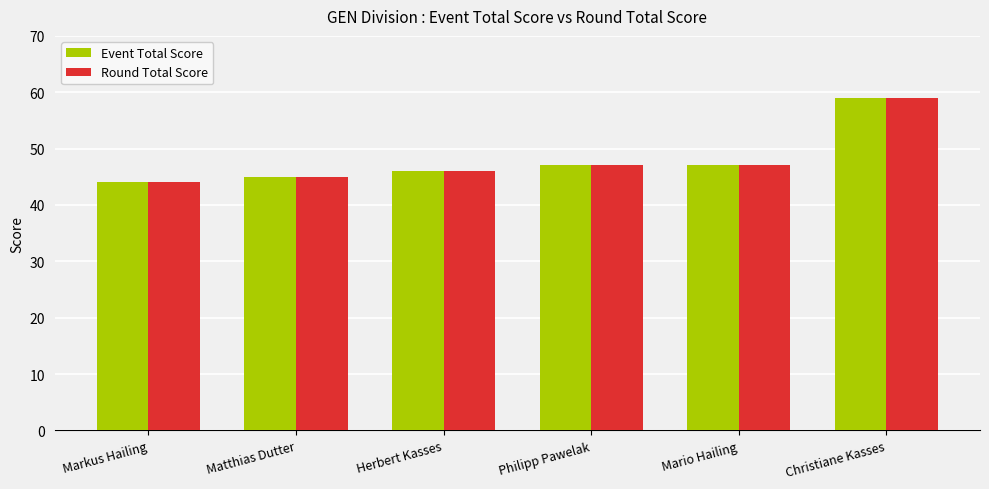

What are all the series names shown in the legend?

Event Total Score, Round Total Score